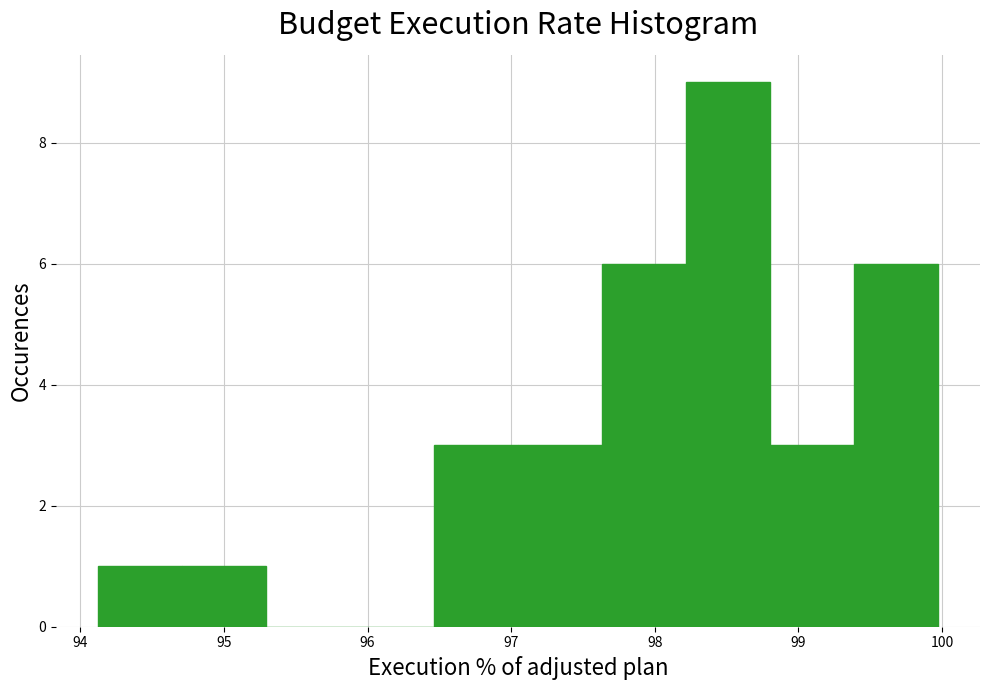

What is the height of the bar covering 98.2 to 98.8 on the x-axis? Neither the bar edges nor the heights are printed on the chart, so give them approximately, as read against the axes.

9